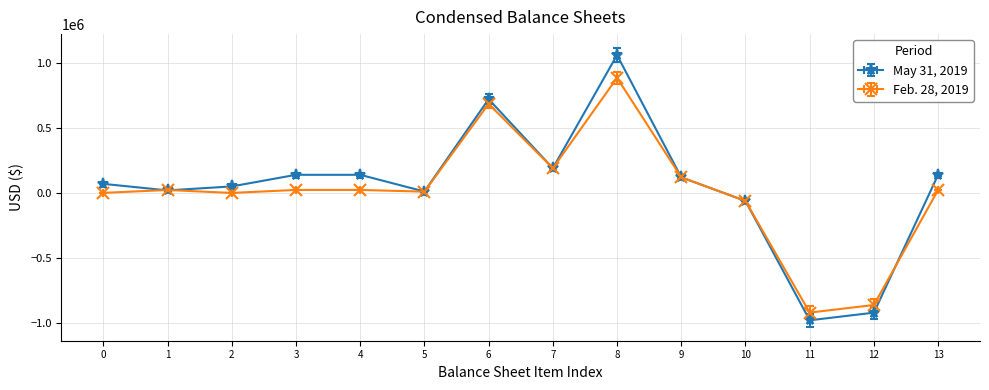

At 4, list the series in order from smallest to largest.

Feb. 28, 2019, May 31, 2019